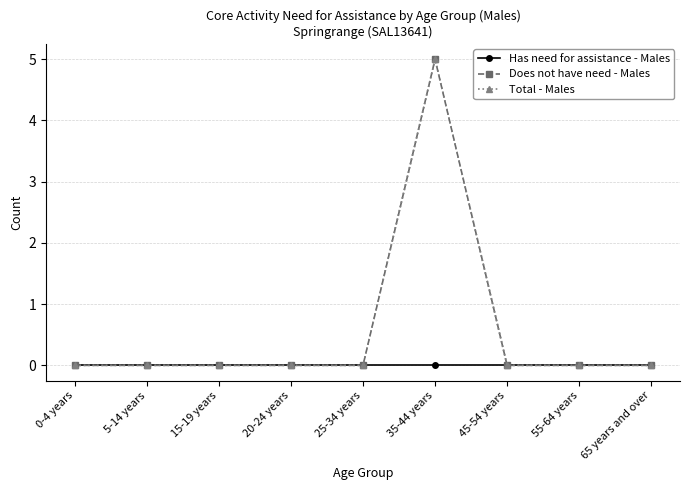

How many interior local peaks does the Does not have need - Males series have?

1